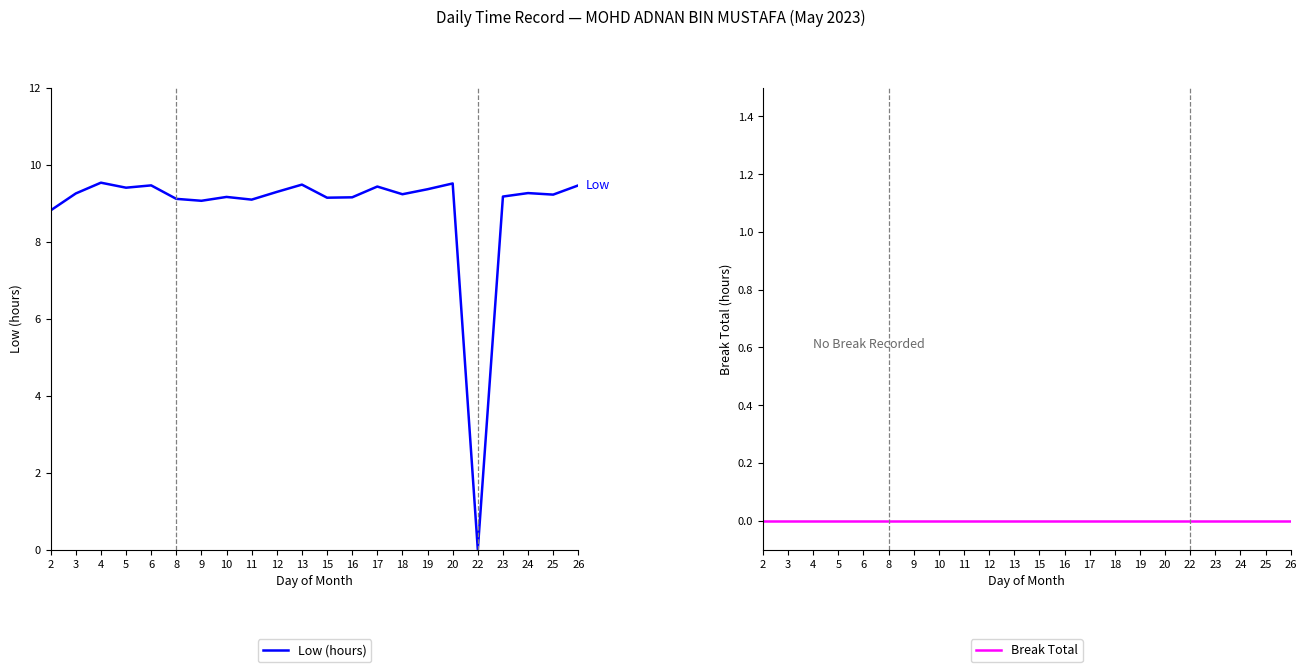

Which series has the largest range (max minus min)?

Low (hours)